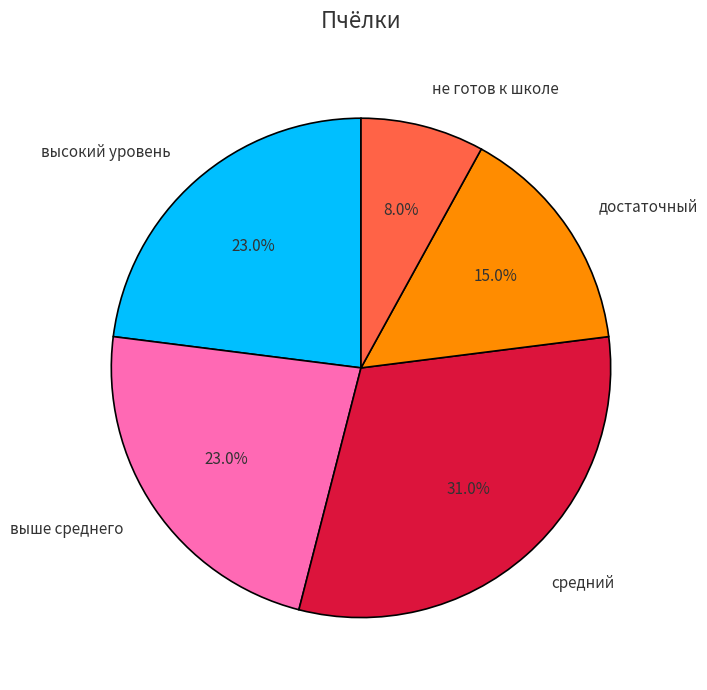

How many slices are in this pie chart?

5